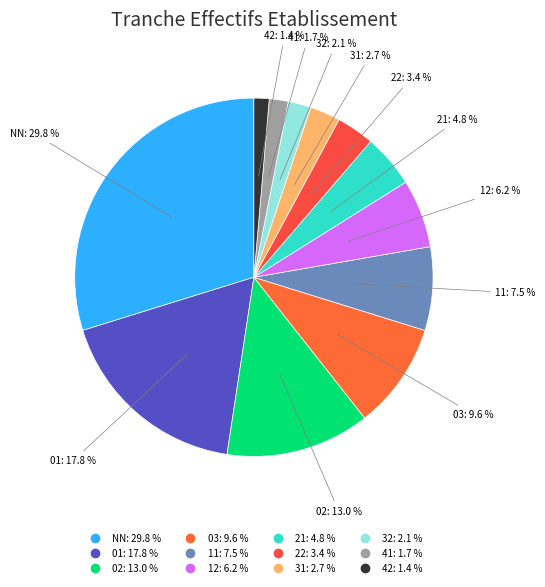

What portion of the pie excludes 41?

98.3%